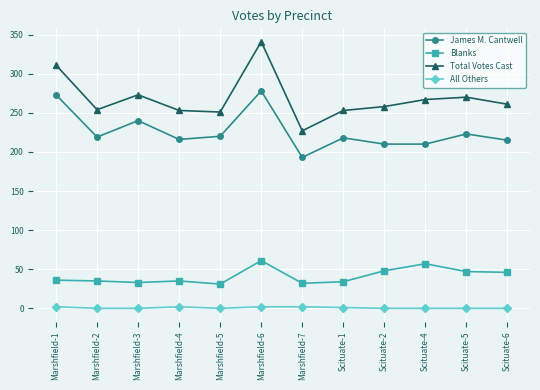

What is the label of the 7th point from the right?

Marshfield-6